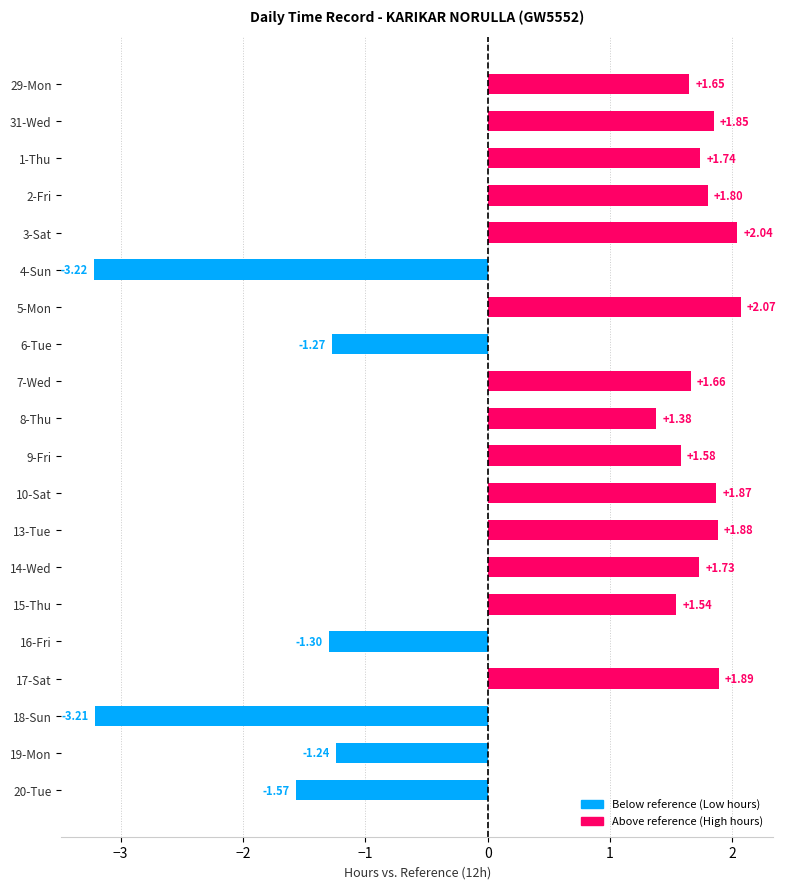

What is the sum of all values?

12.9